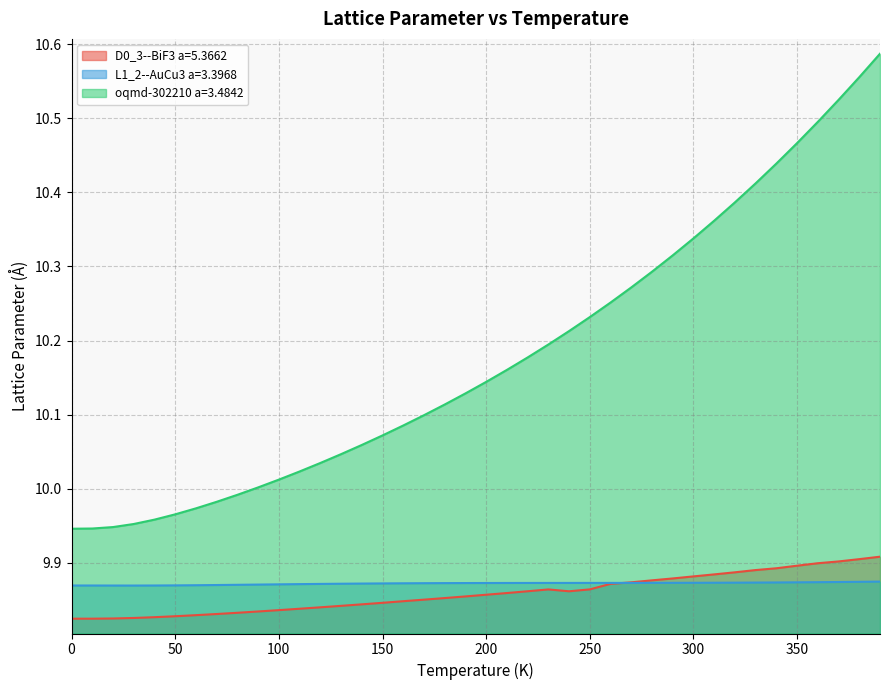

True or false: L1_2--AuCu3 a=3.3968 and oqmd-302210 a=3.4842 intersect in this chart.

False